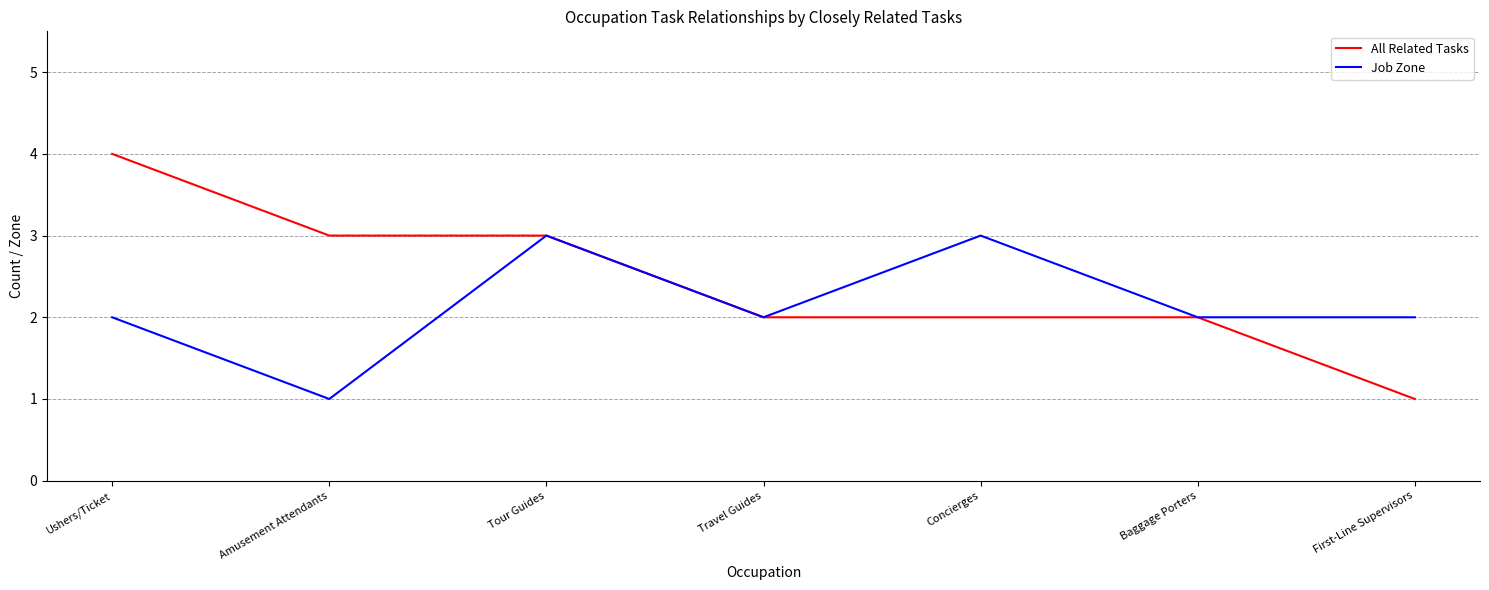

Which series has the largest range (max minus min)?

All Related Tasks